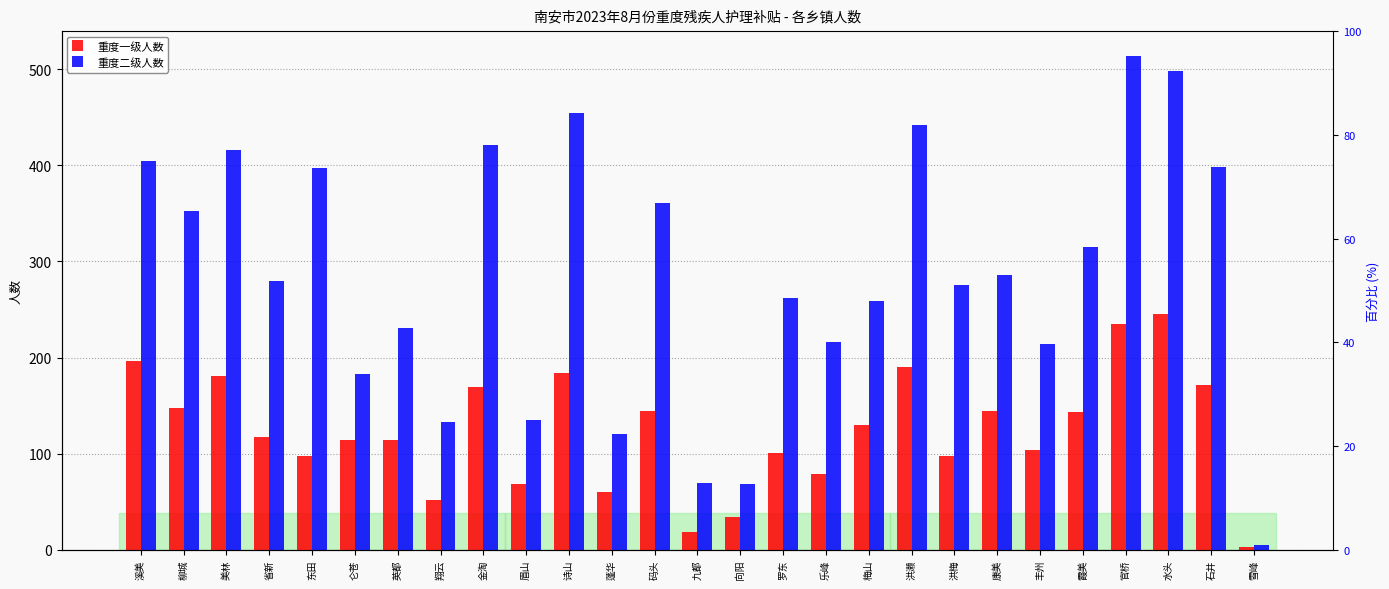

The value of 重度一级人数 at 仑苍 is 42. True or false?

False